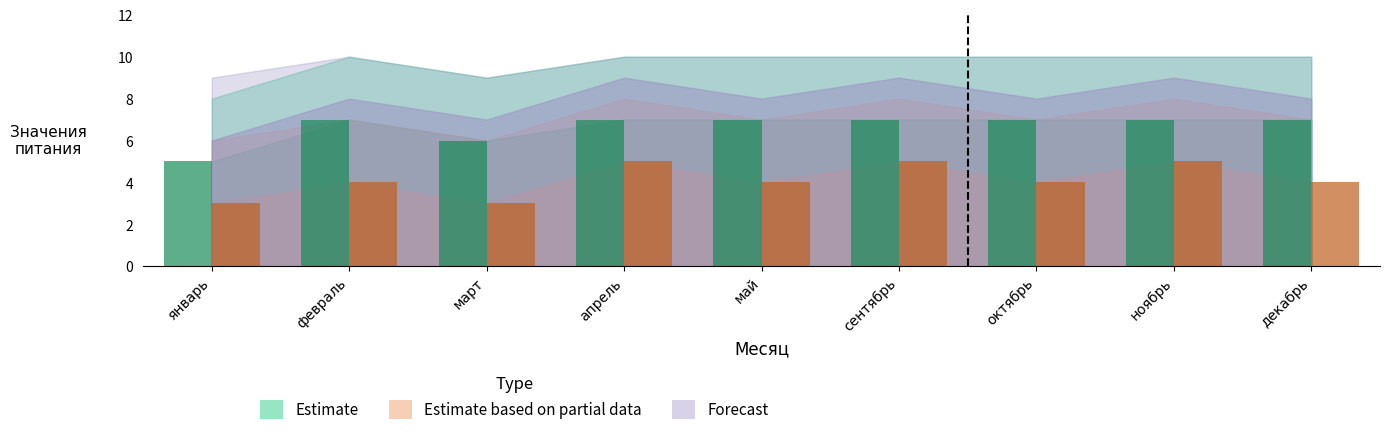

At which label does Estimate reach its minimum?

январь